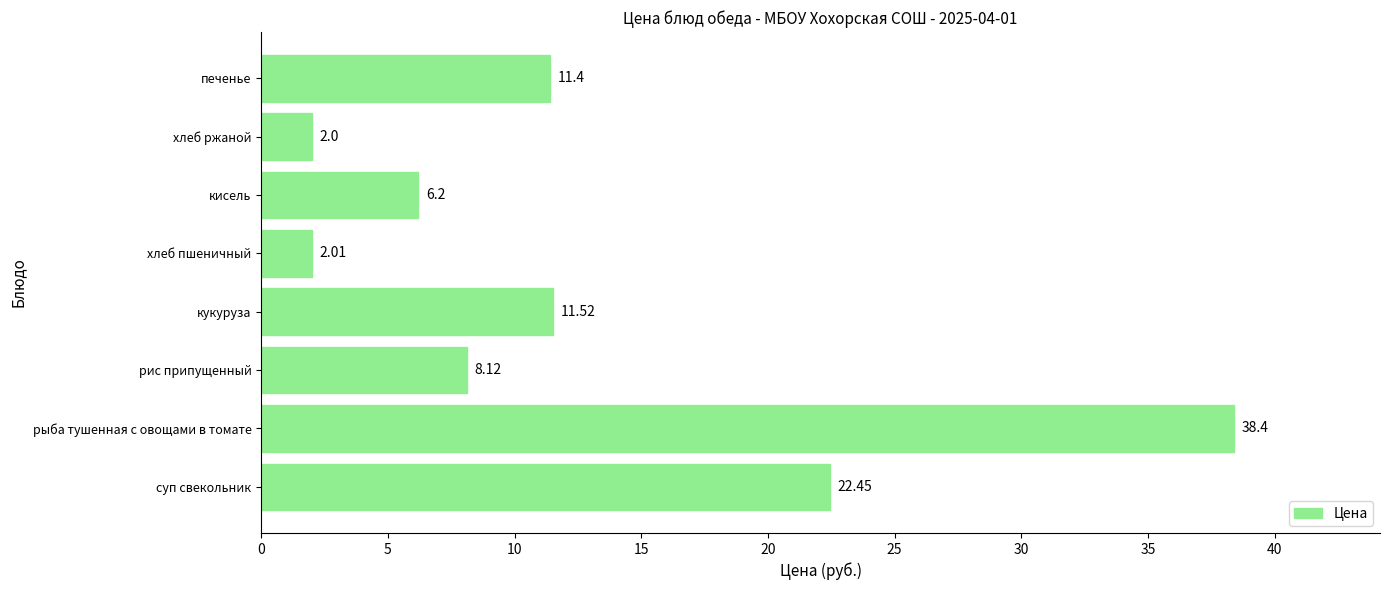

What is the change in value from рис припущенный to хлеб пшеничный?

-6.1